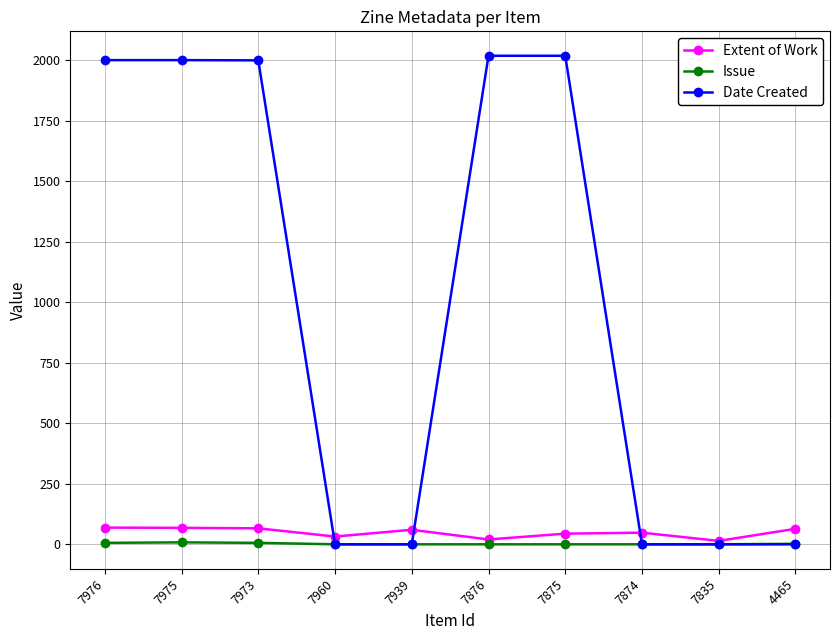

The Date Created series shows -709 at 7960. True or false?

False